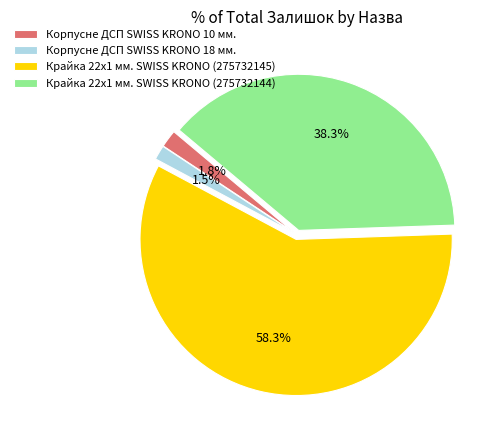

Count the number of slices in the pie.

4